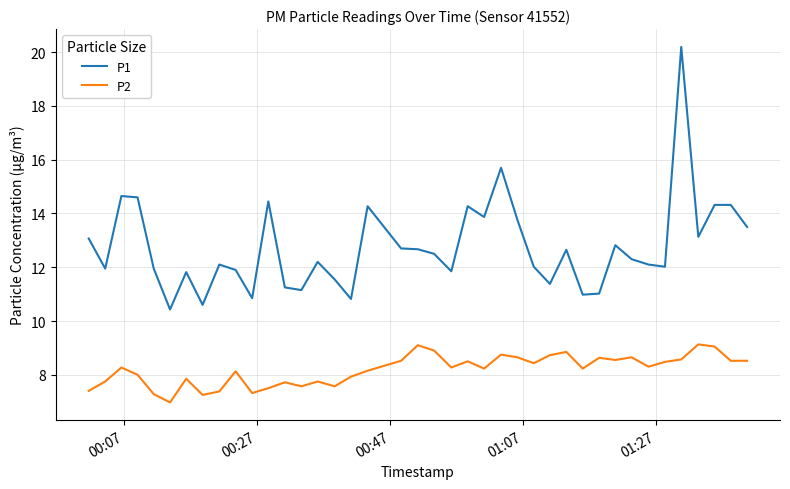

Rank the series by their average value, from highest to lowest.

P1, P2